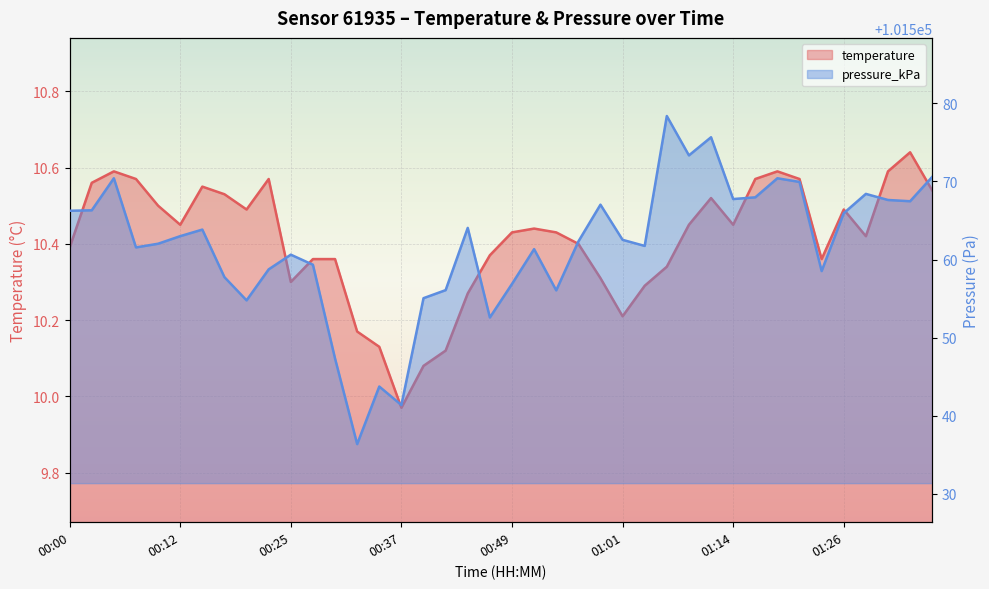

At which category does temperature reach its first local peak?

00:05